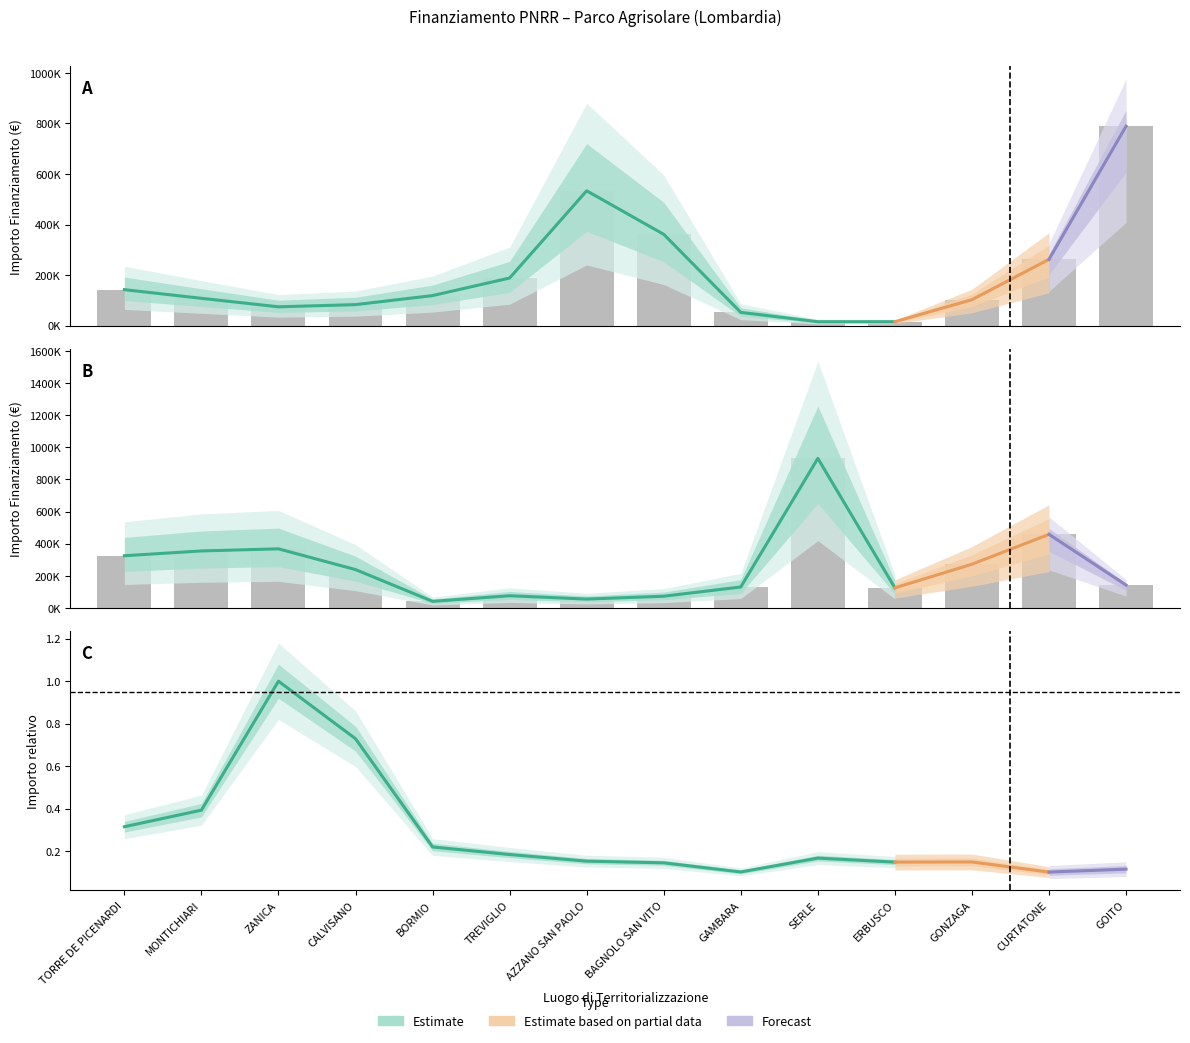

What is the maximum value for Fascia A?

789254.4